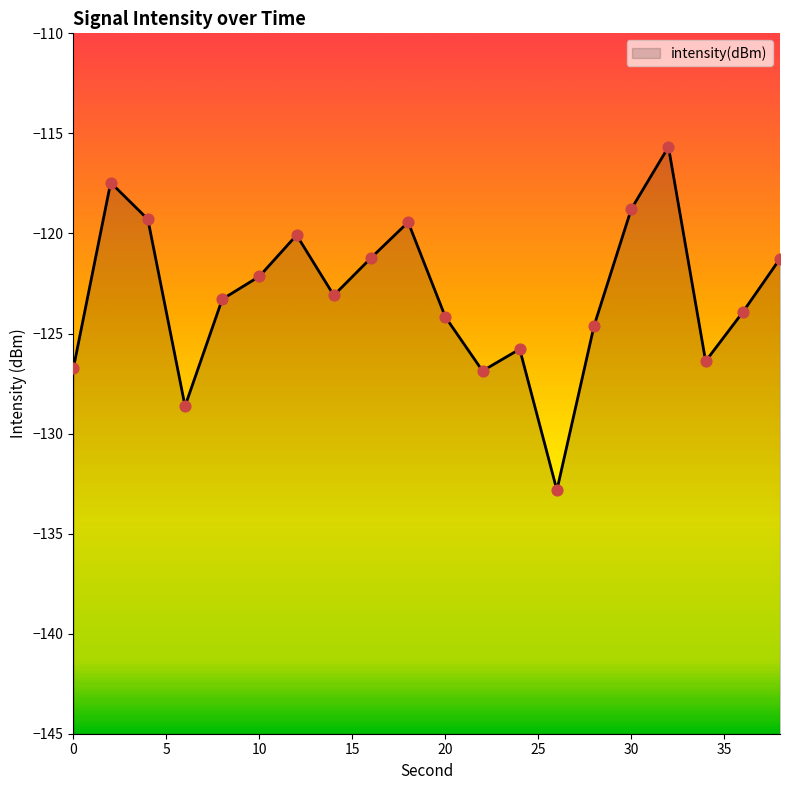

Which has a higher value, 36 or 28?

36